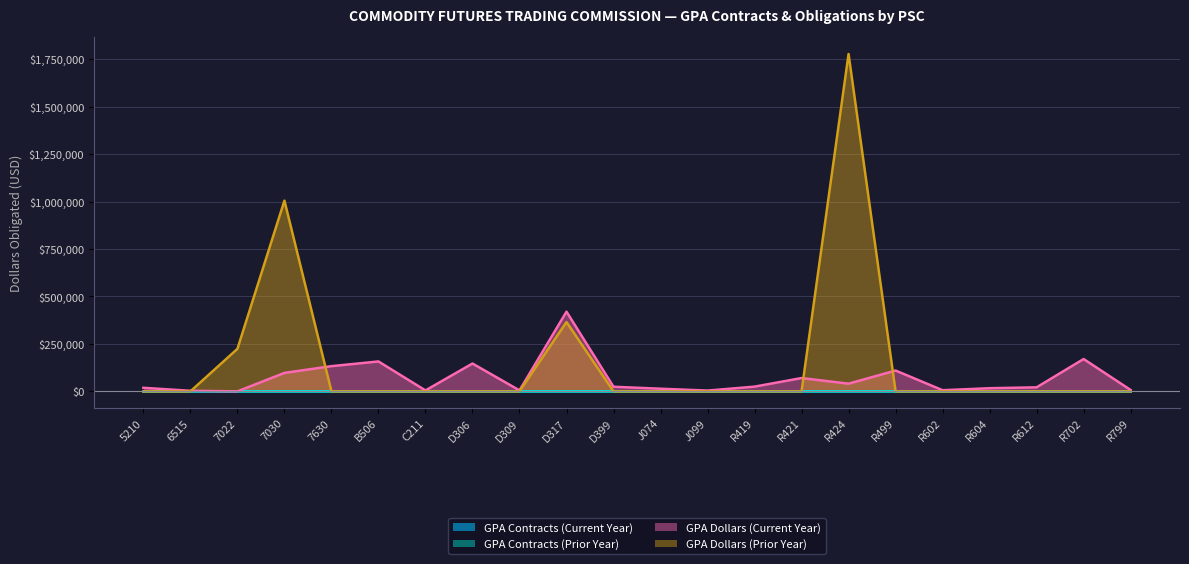

Which category has the lowest value in the GPA Dollars (Prior Year) series?

5210